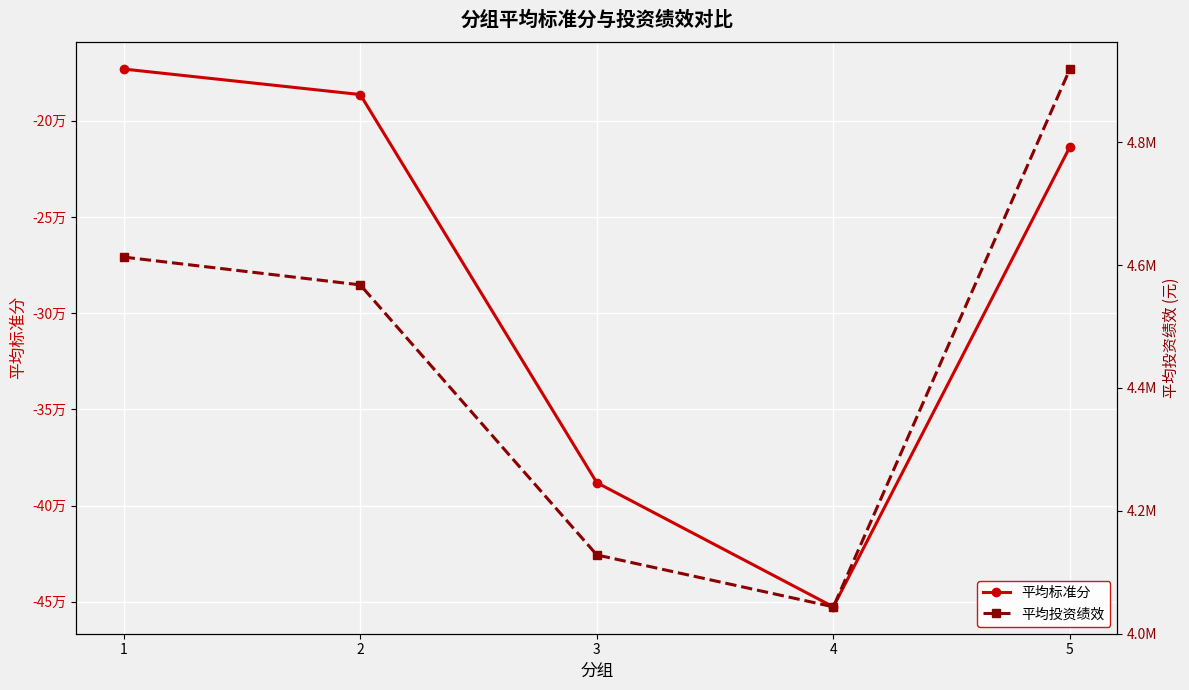

What are all the series names shown in the legend?

平均标准分, 平均投资绩效